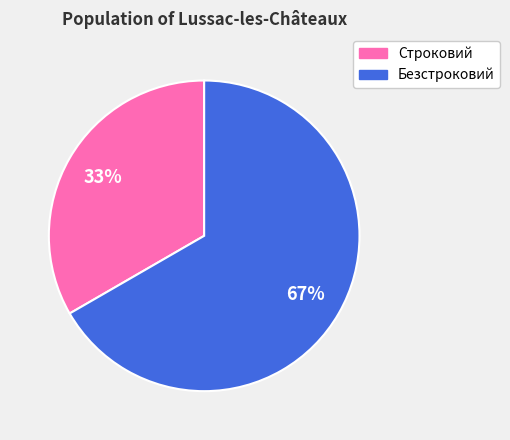

Do Безстроковий and Строковий together represent more than half of the pie?

Yes